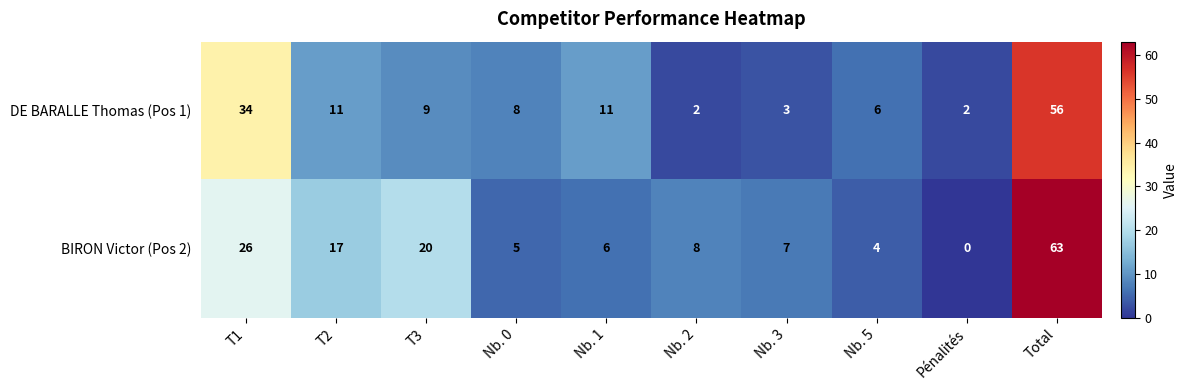

At how many categories does at least one series exceed 13?

4